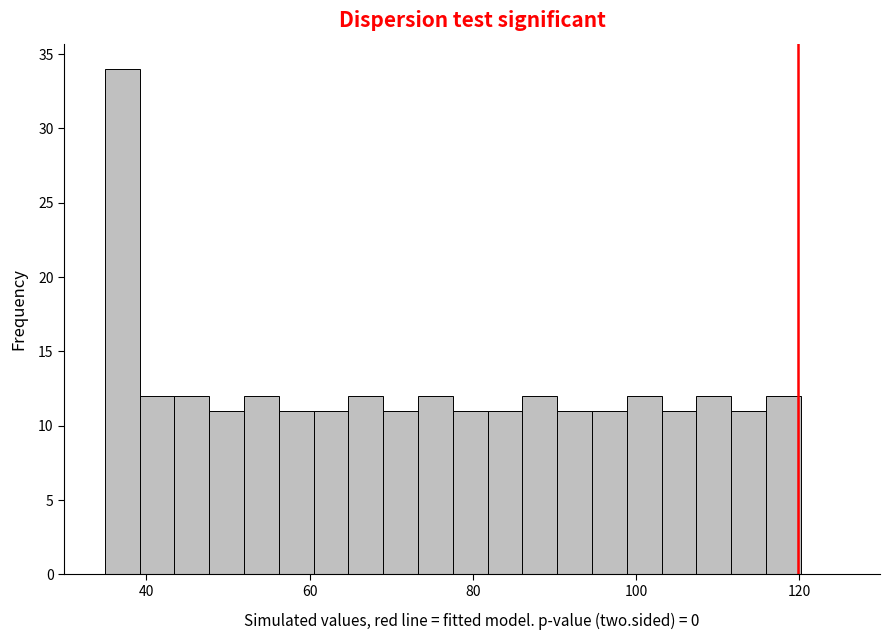

Around what value on the x-axis is the tallest bar? Give the approximate position of its centre, as read against the axis.

38